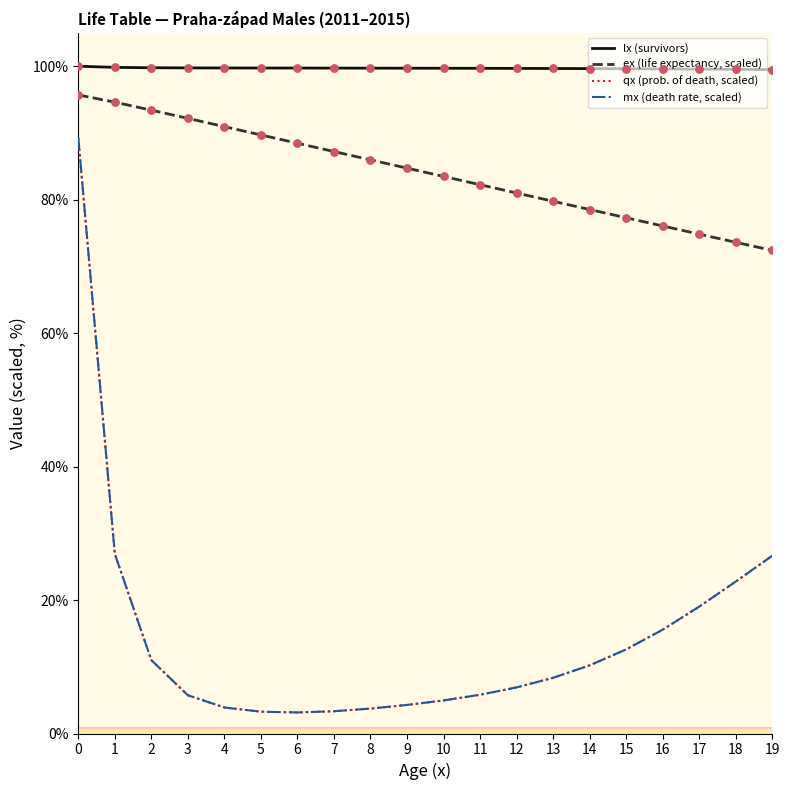

What is the spread (max minus min) of values at 19?

72.9